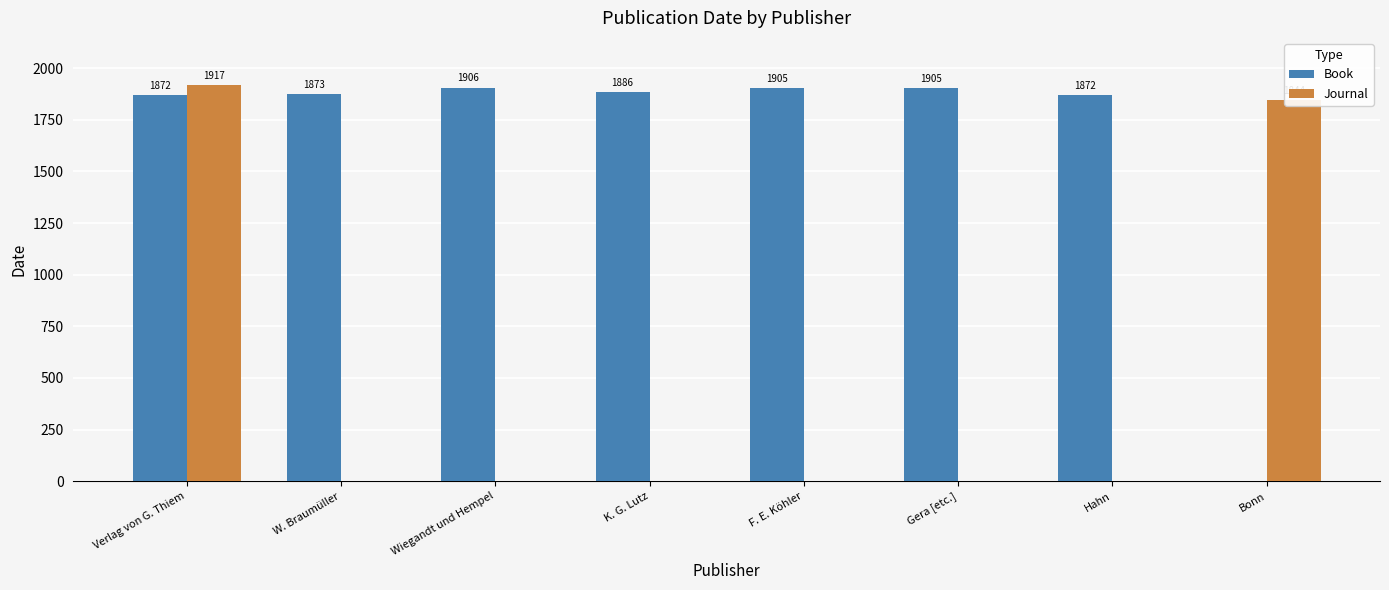

The Journal series shows 0 at W. Braumüller. True or false?

True